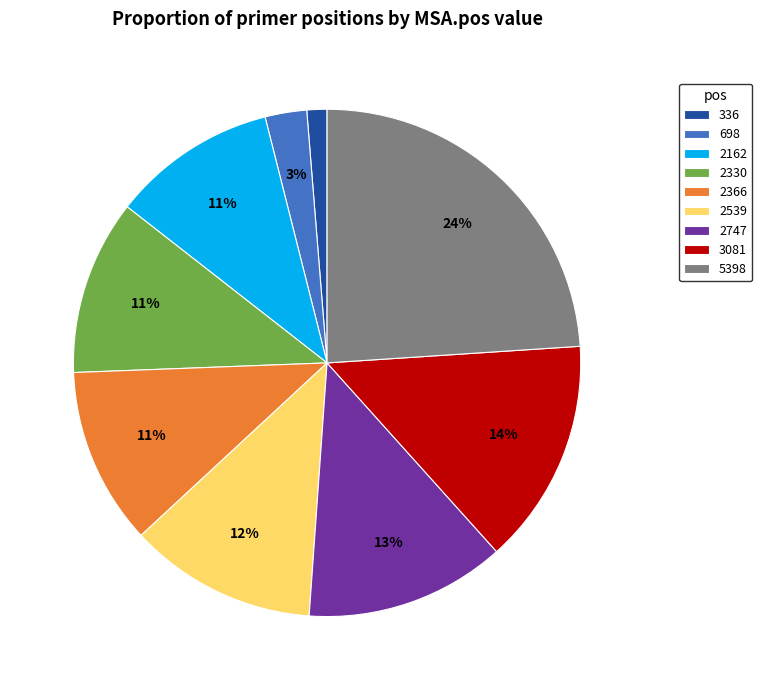

Do 3081 and 698 together represent more than half of the pie?

No